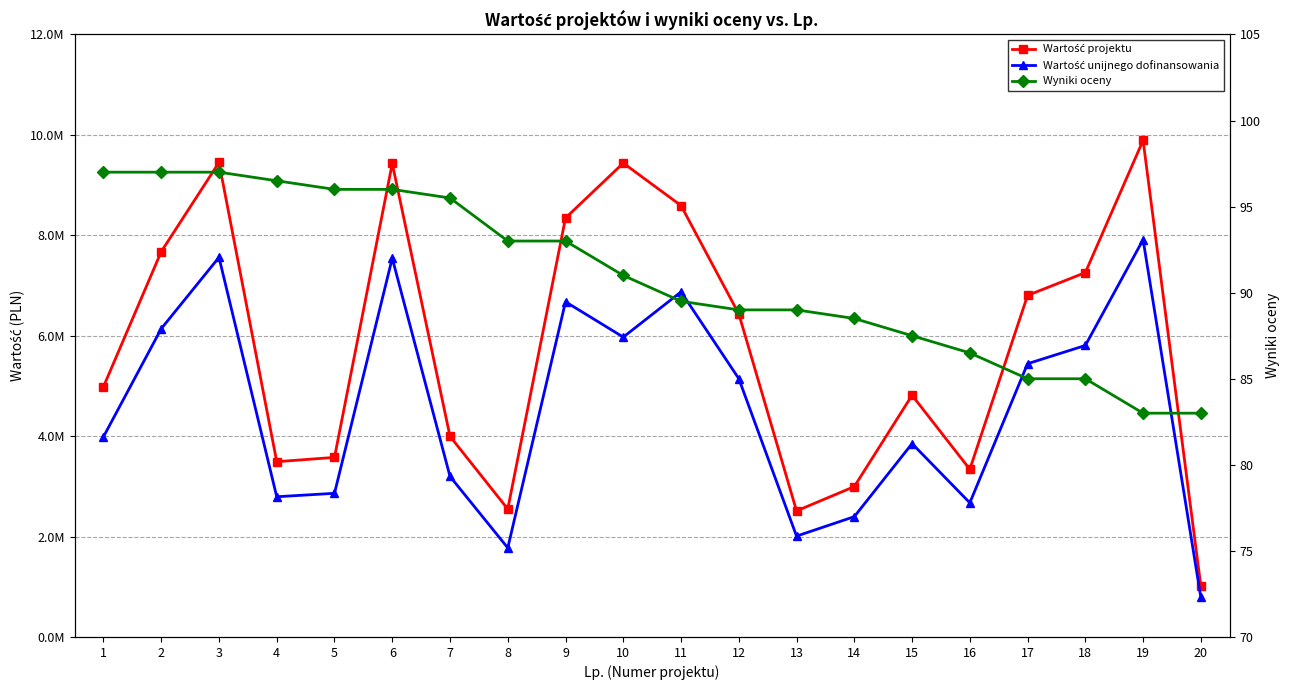

Where is the first local minimum for Wartość projektu?

4